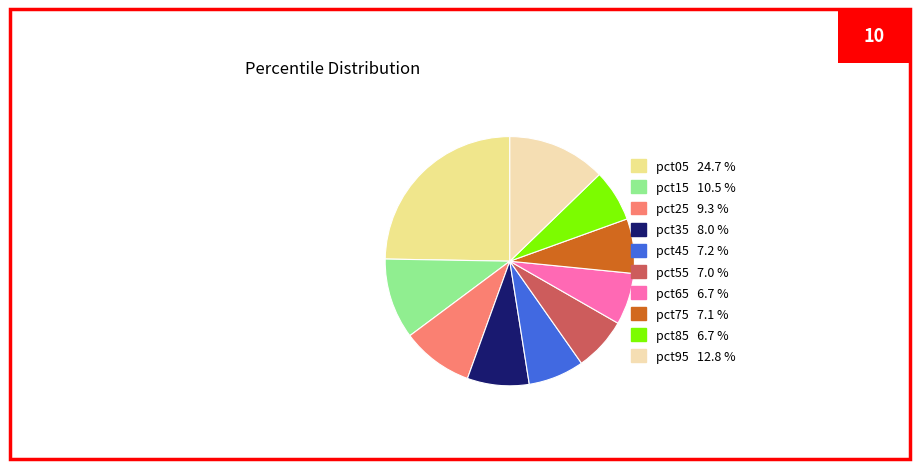

Combined, do pct35 and pct15 account for over 50%?

No